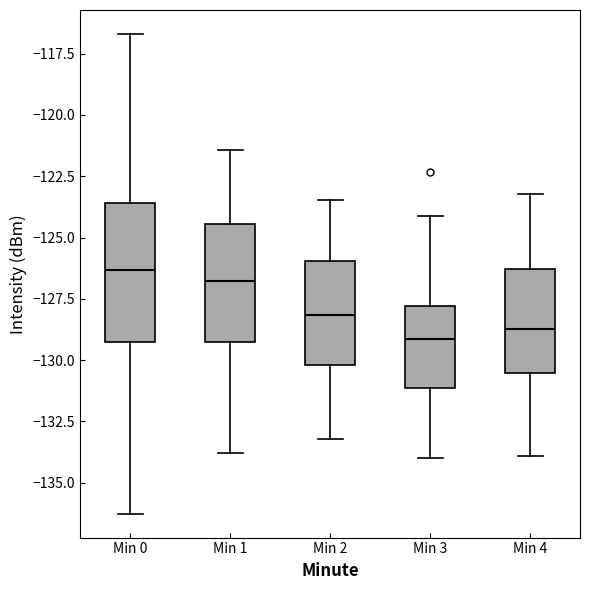

Reading left to right, read every box against the y-axis: the position of its median line, the range the box covers, and the ends of its whiskers. The values are not printed on the chart, so give them approximately, as read against the axis.

Min 0: median -126.5, box -129.0 to -123.5, whiskers -136.5 to -116.5
Min 1: median -127.0, box -129.5 to -124.5, whiskers -134.0 to -121.5
Min 2: median -128.0, box -130.0 to -126.0, whiskers -133.0 to -123.5
Min 3: median -129.0, box -131.0 to -128.0, whiskers -134.0 to -124.0
Min 4: median -128.5, box -130.5 to -126.5, whiskers -134.0 to -123.0